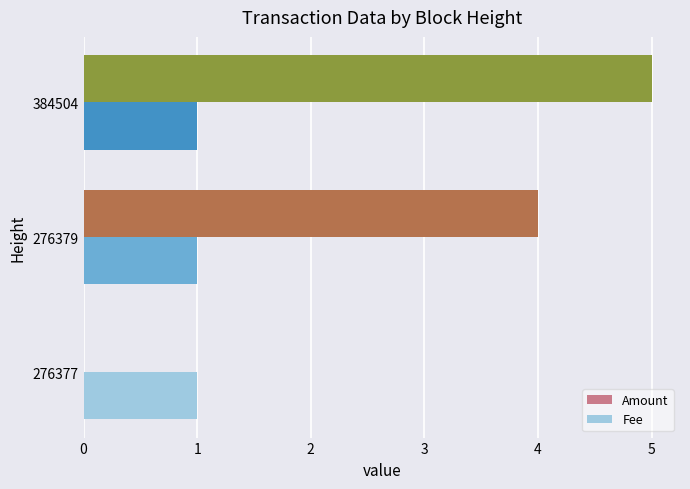

Read the Amount value at 276379.

4